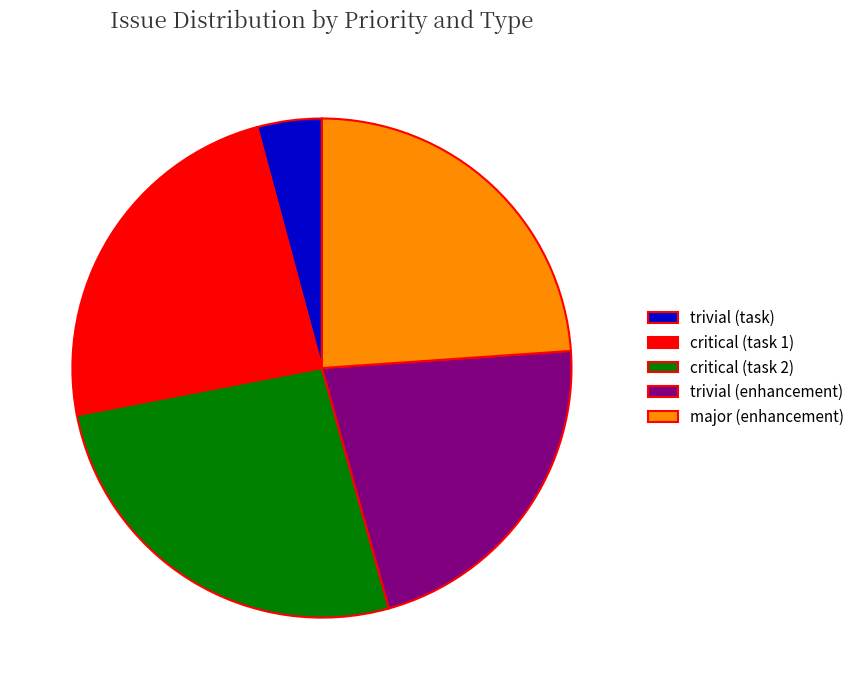

How many slices are in this pie chart?

5